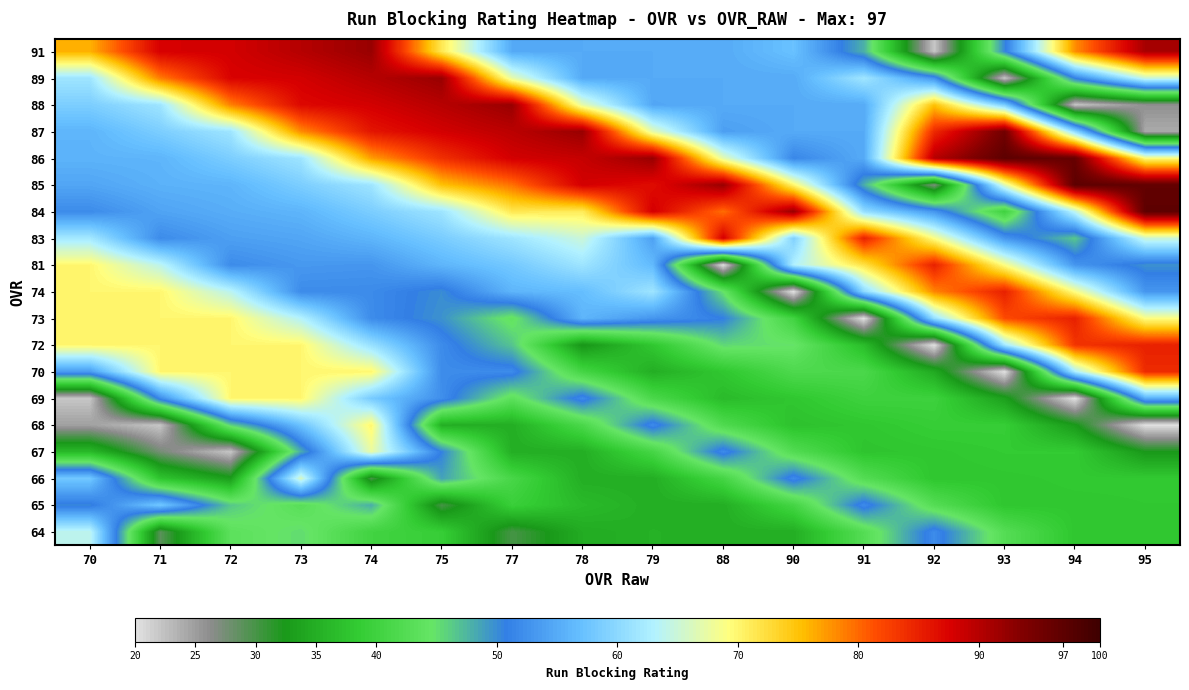

Rank the series at 94 from lowest to highest value.

69, 88, 68, 64, 65, 66, 67, 83, 89, 81, 87, 70, 84, 74, 91, 72, 73, 86, 85